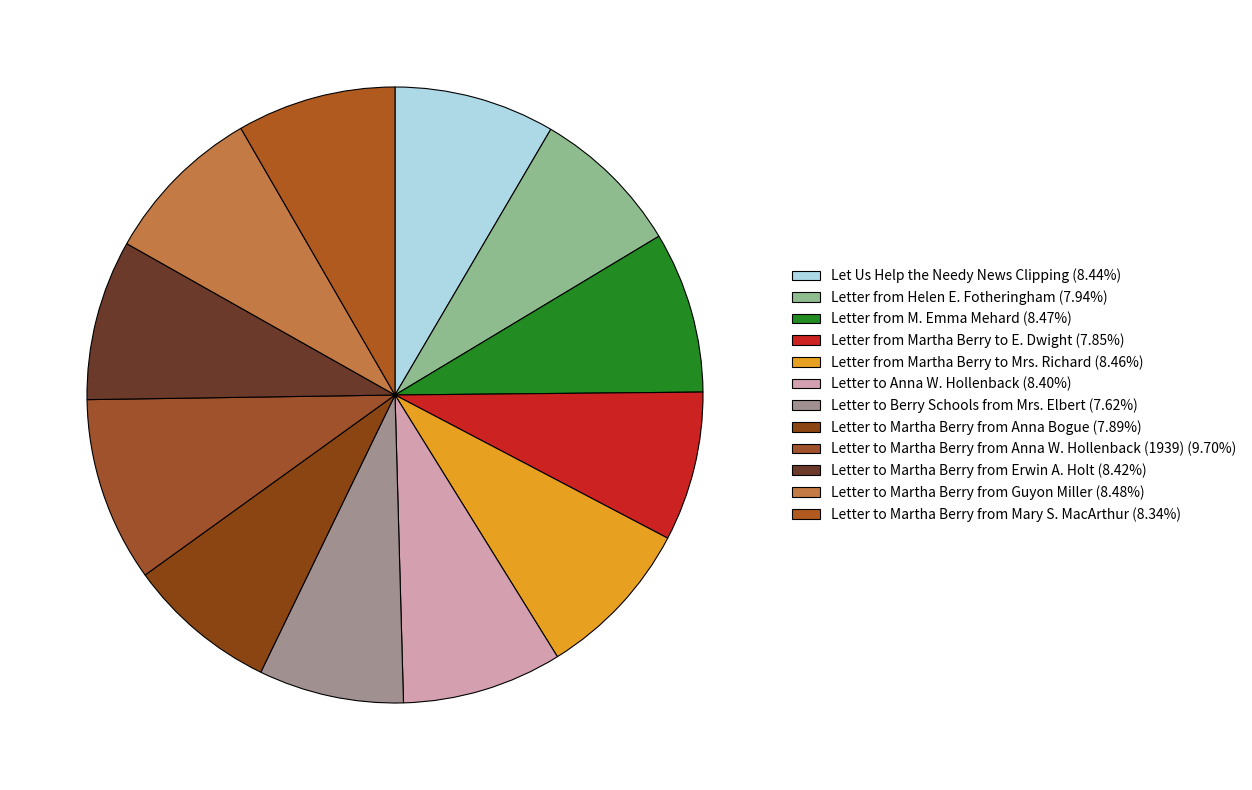

Combined, what portion of the pie is Letter from Helen E. Fotheringham and Letter to Berry Schools from Mrs. Elbert?

15.6%